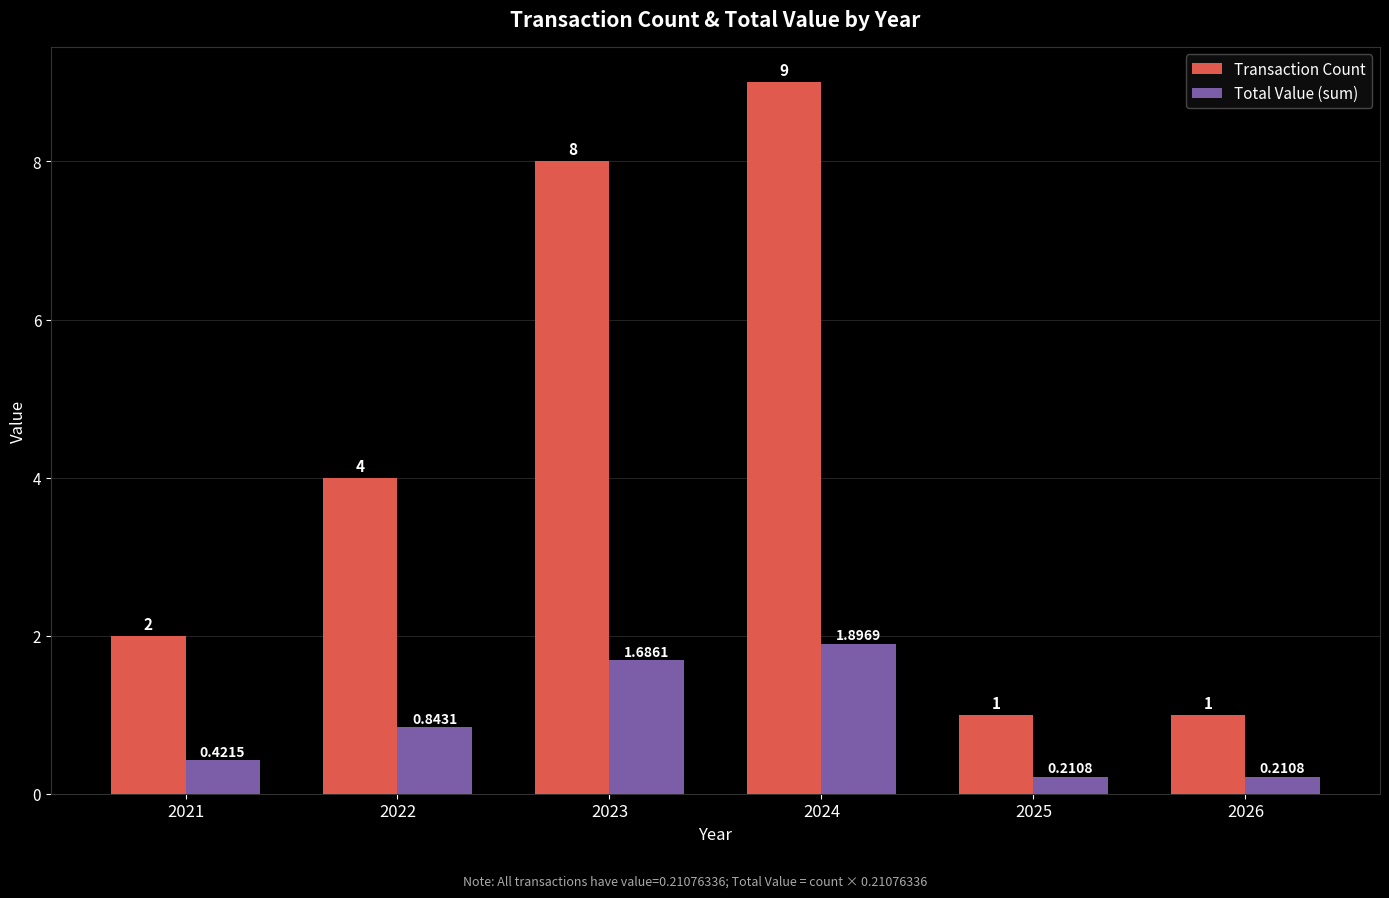

How many series are shown in this chart?

2